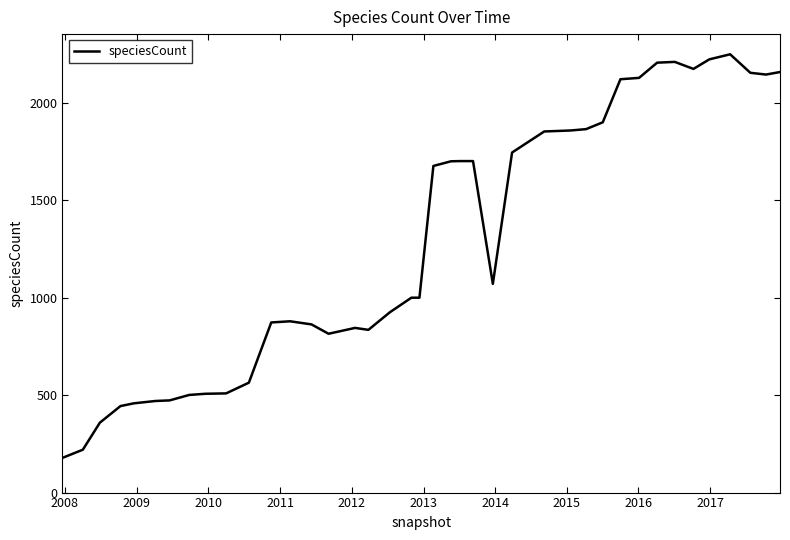

What is the difference between the maximum and minimum values?

2071